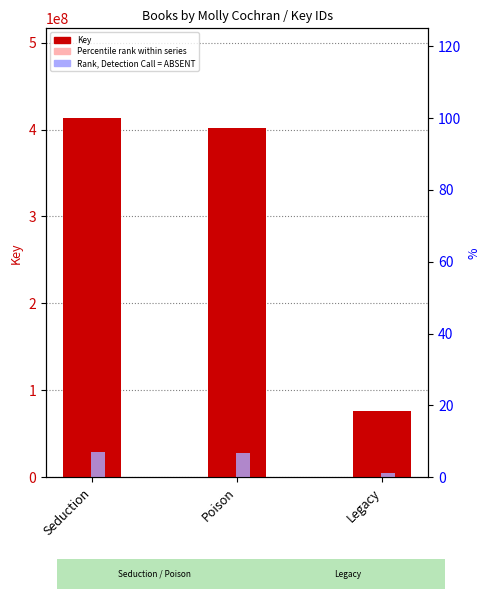

Is it true that Percentile rank equals 227247514.5 at Seduction?

True